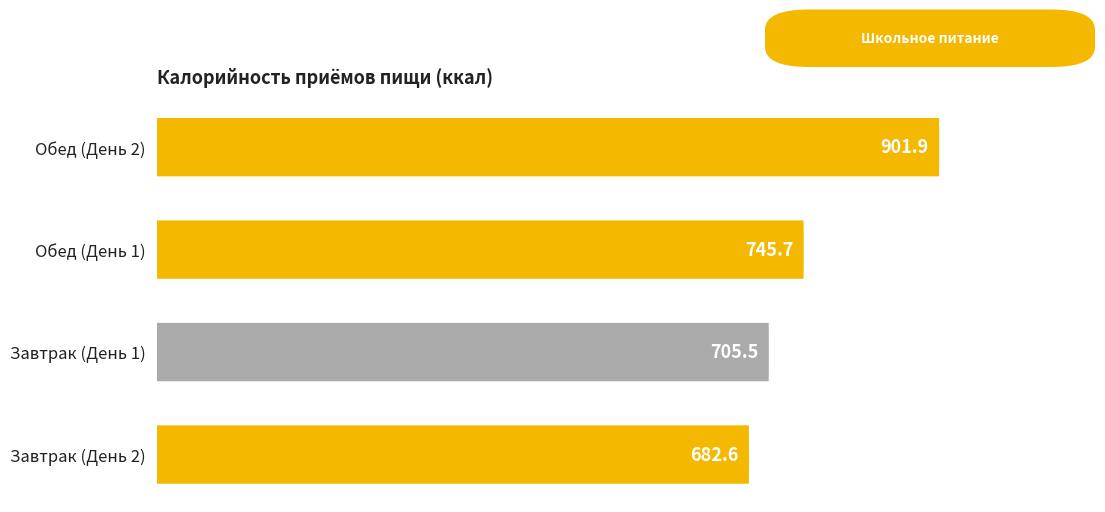

What is the value of the 1st bar from the left?

682.6